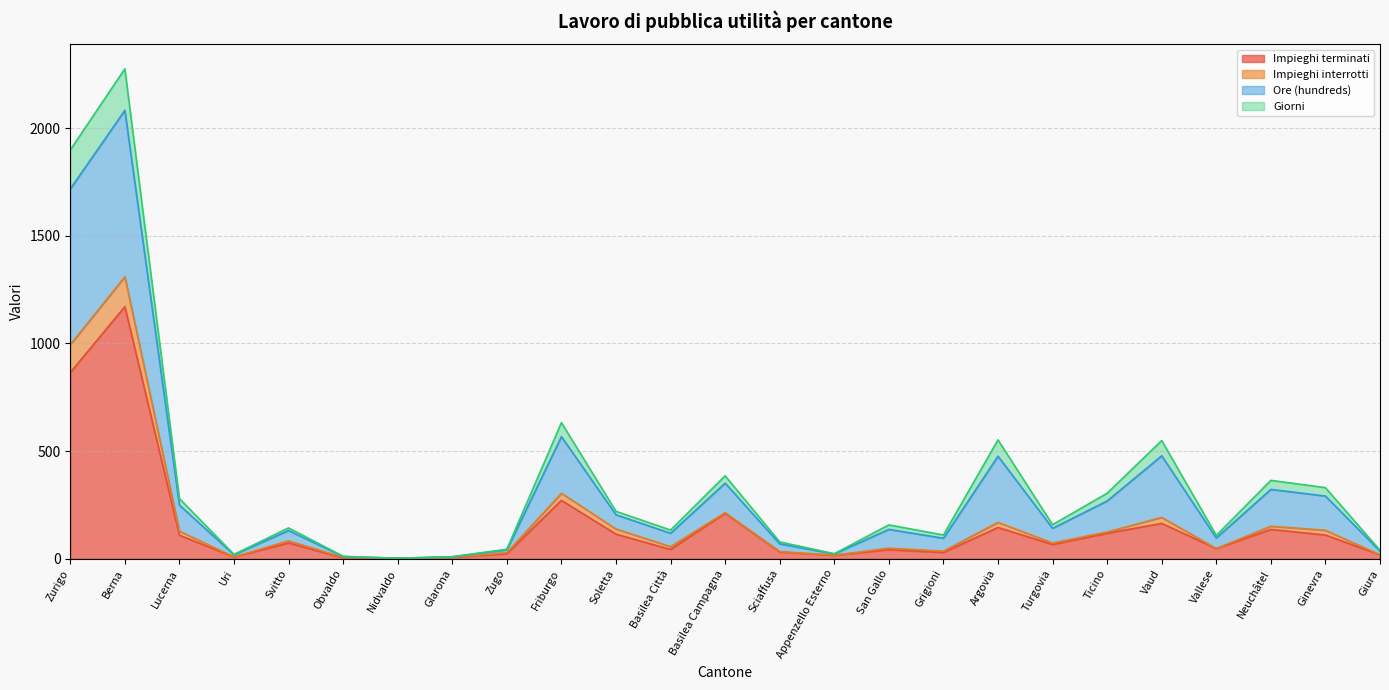

What is the maximum value for Impieghi terminati?

1171